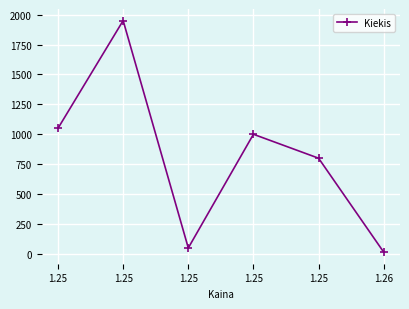

Count the number of data series in this chart.

1